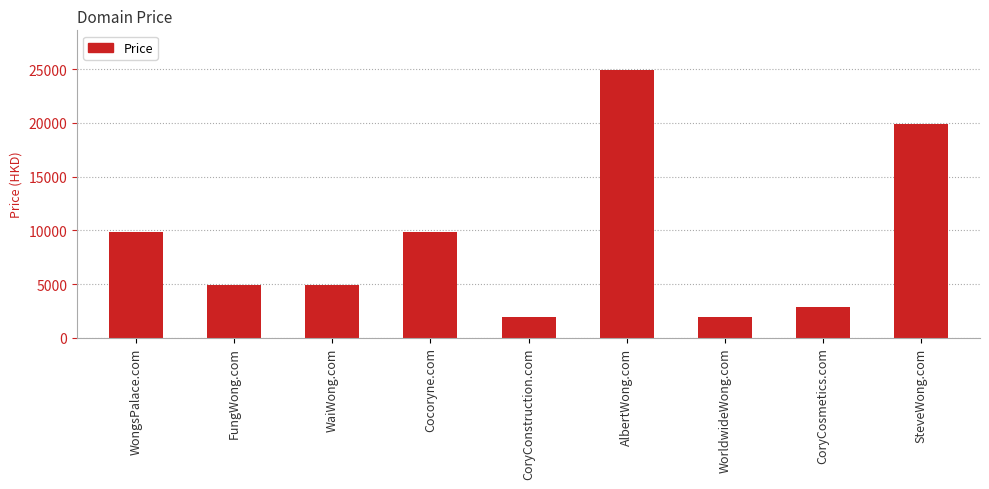

What position from the left is WongsPalace.com?

1